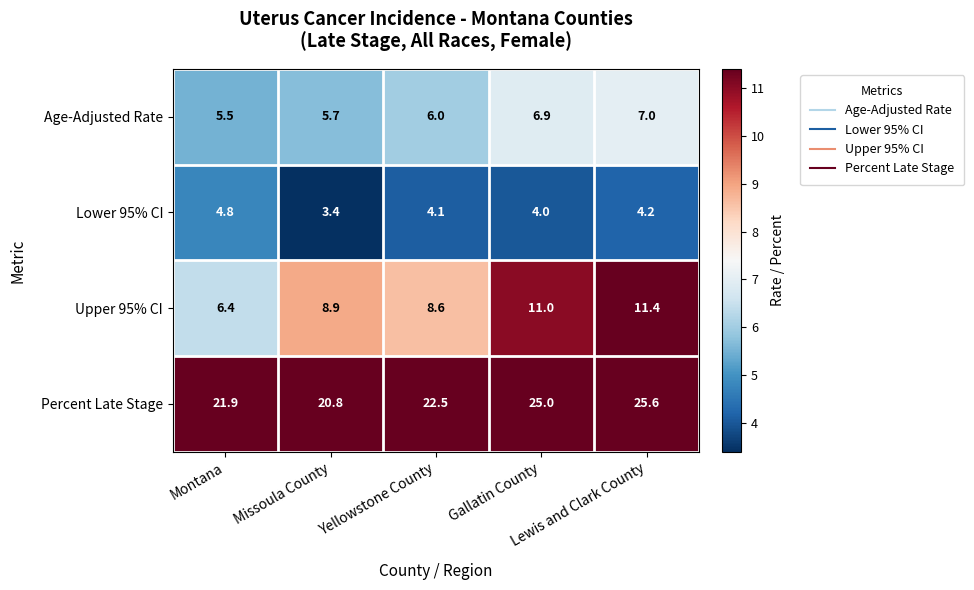

Which series has the largest total across all categories?

Percent Late Stage